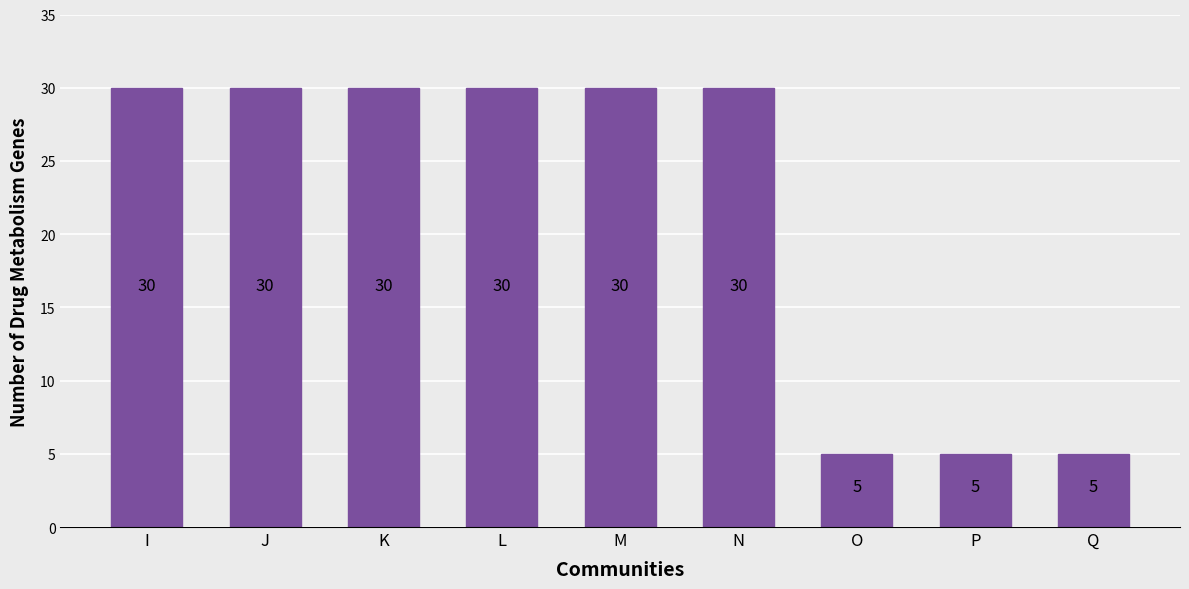

How many bars are there in total?

9